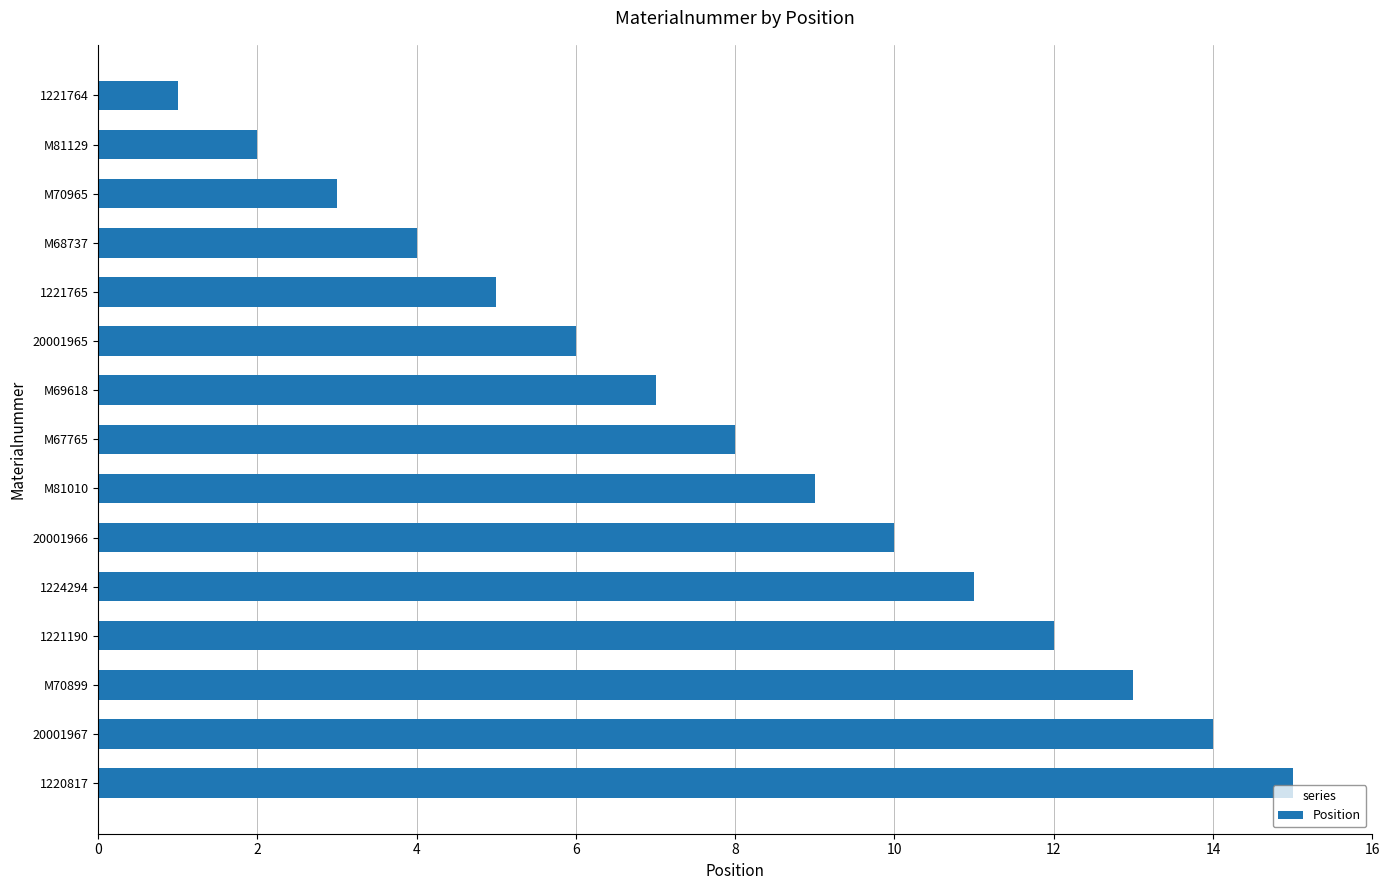

The chart shows a value of 10 at 20001966. True or false?

True